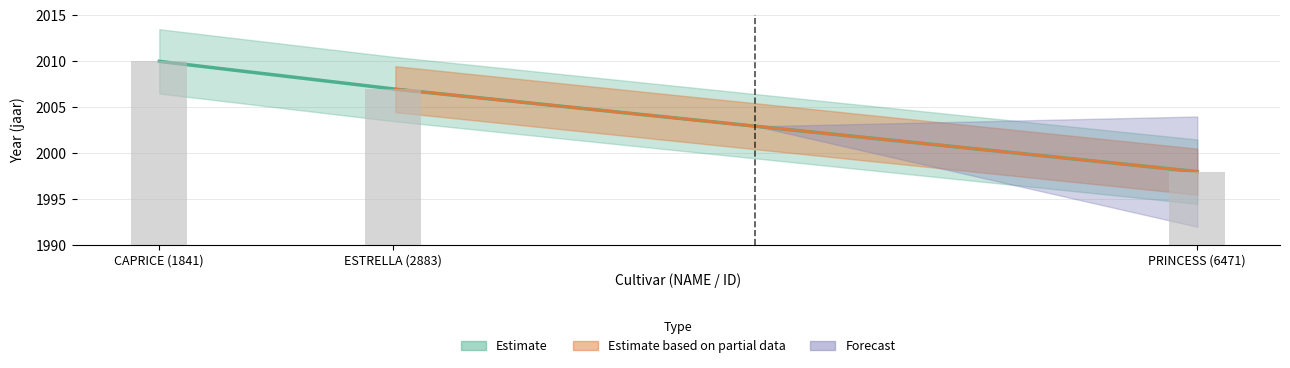

What is the minimum value shown in the chart?

1998